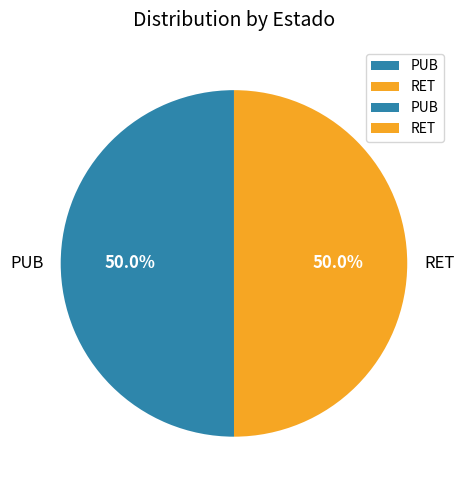

Approximately how many times larger is the value at RET compared to PUB?

1.0